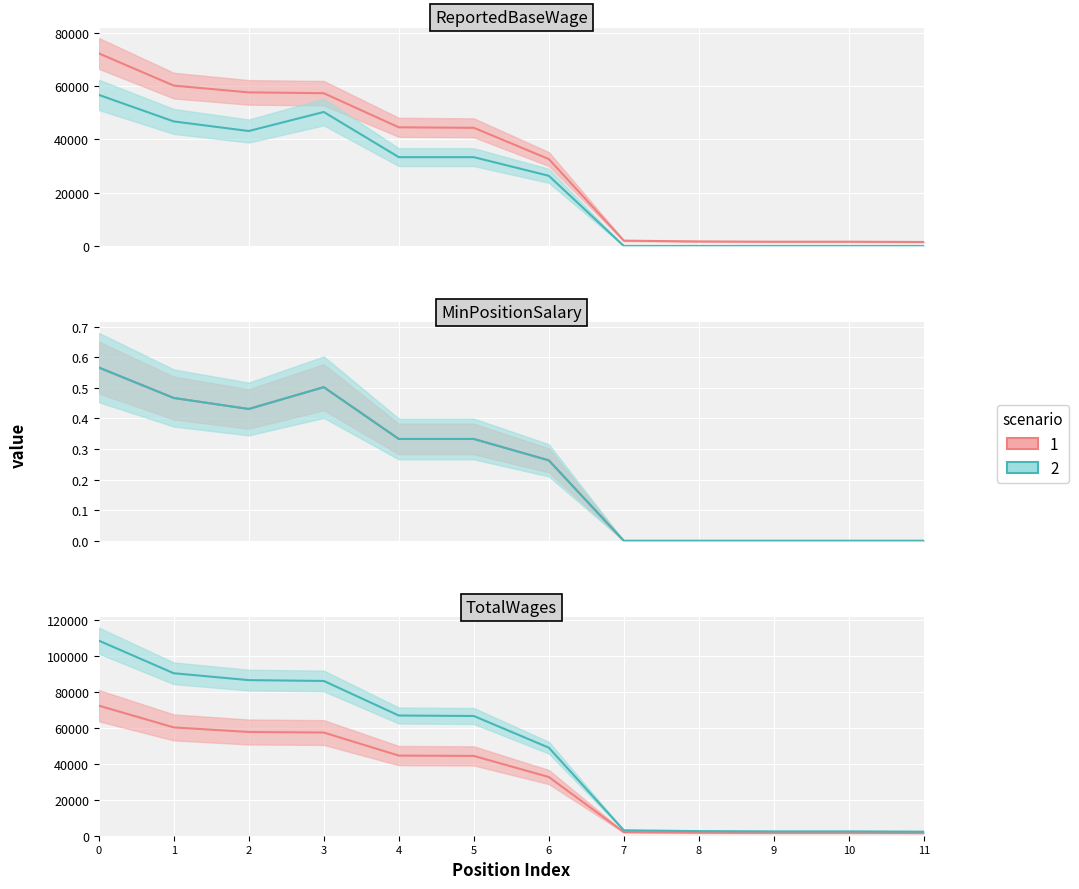

What is the value of the TotalWages point at the 3rd from the left?

57584.0